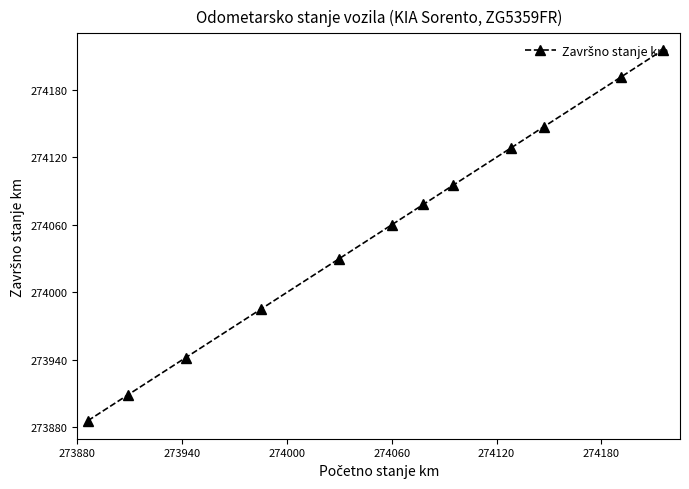

What is the value of the 10th point from the left?

274147